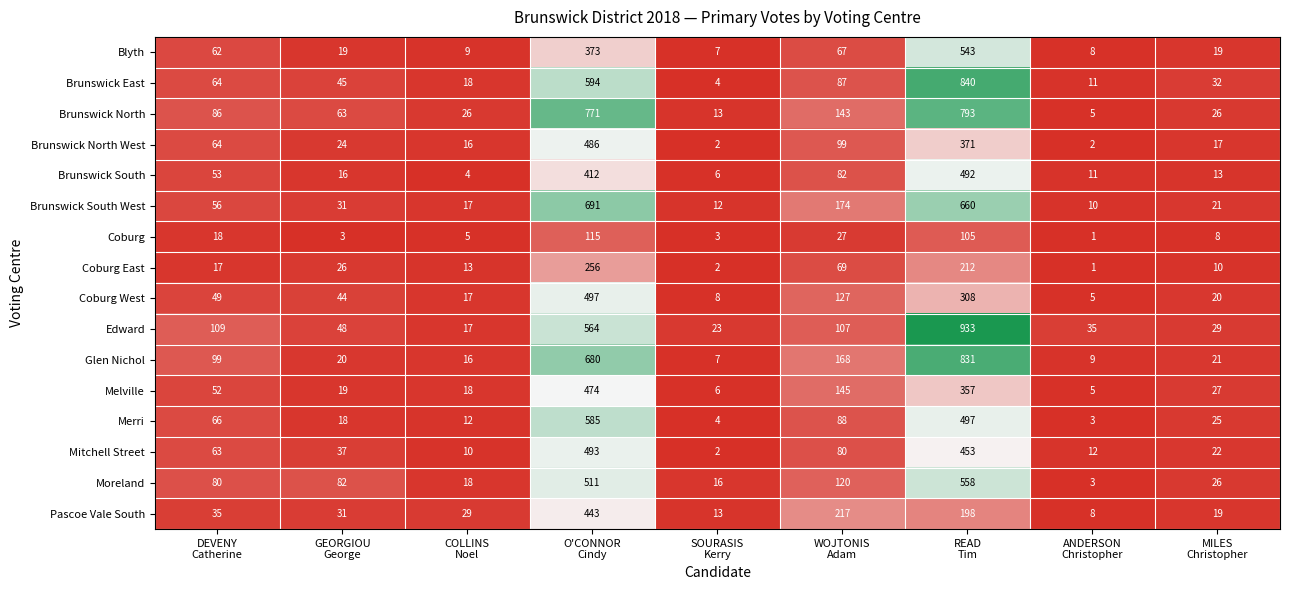

What is the sum of all Brunswick East values?

1695